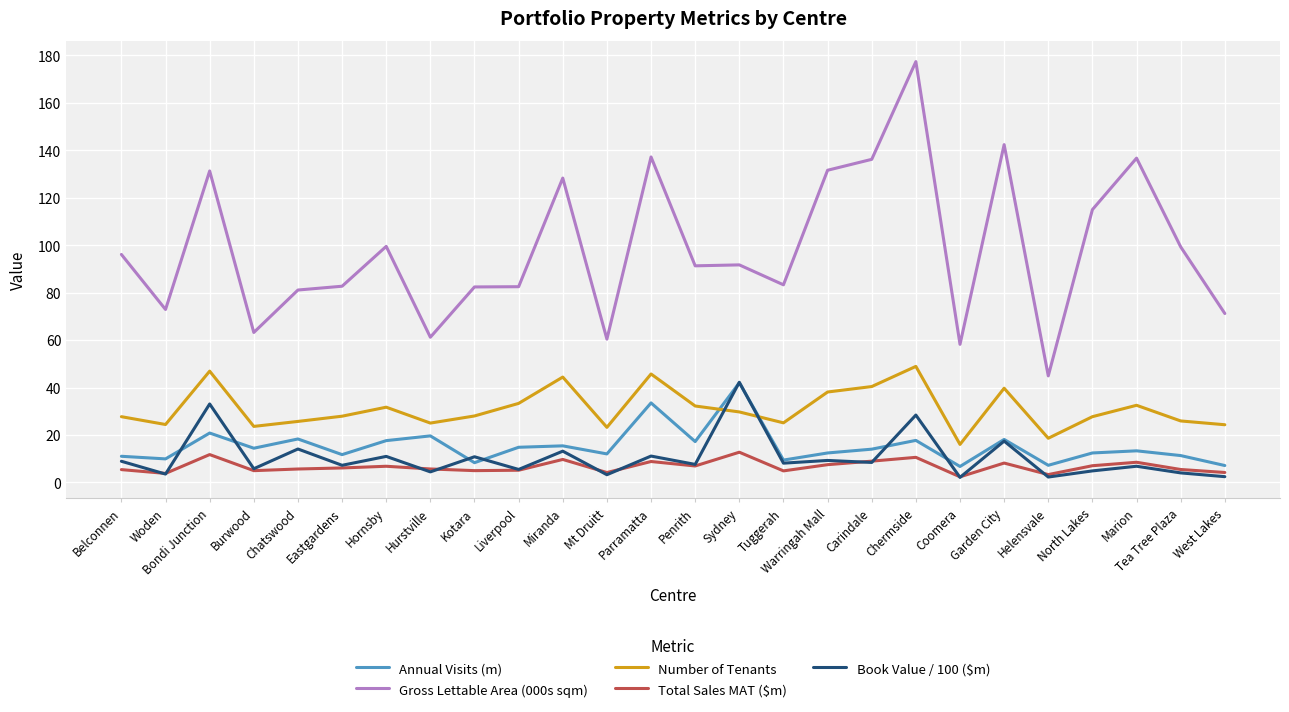

Which series has the largest range (max minus min)?

Gross Lettable Area (000s sqm)